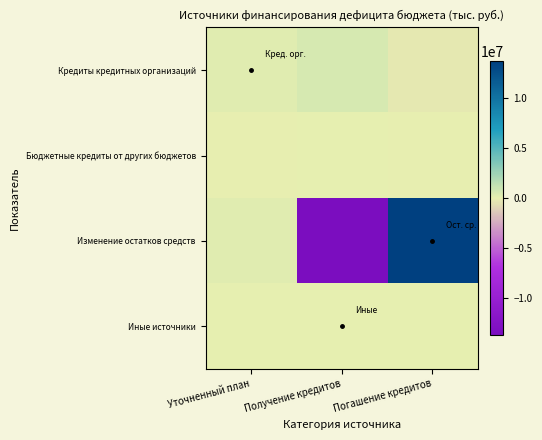

Reading left to right, transcribe all the data shown in this chart.

Кредиты кредитных организаций: Уточненный план=291100.0	Получение кредитов=597600.0	Погашение кредитов=-306500.0
Бюджетные кредиты от других бюджетов: Уточненный план=-107250.0	Получение кредитов=0.0	Погашение кредитов=-107250.0
Изменение остатков средств: Уточненный план=301766.4	Получение кредитов=-15200978.0	Погашение кредитов=15535084.5
Иные источники: Уточненный план=738.6	Получение кредитов=738.6	Погашение кредитов=738.6